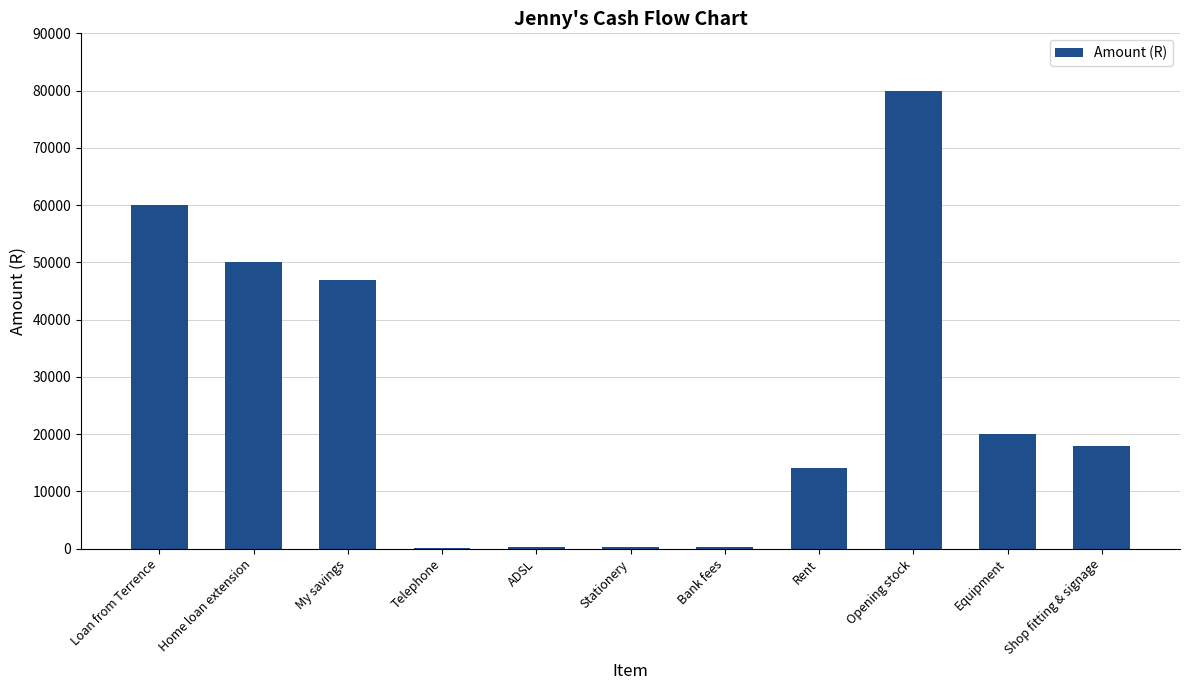

Are the bars horizontal?

No